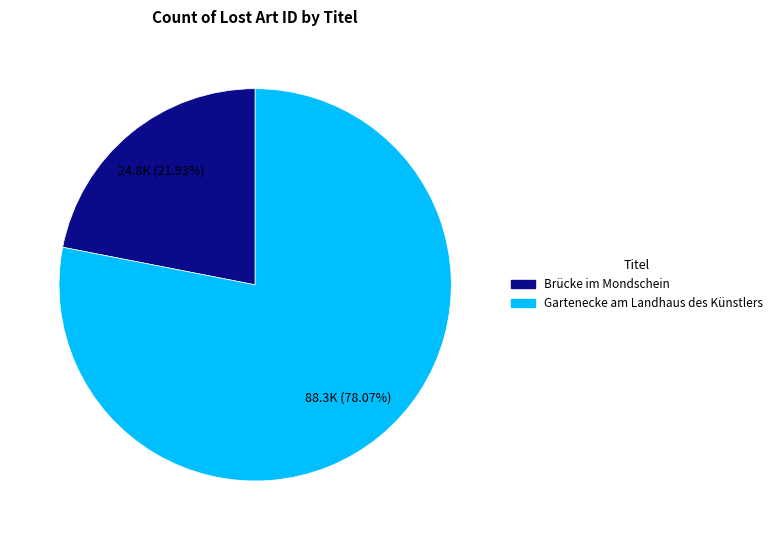

Does any single category account for the majority?

Yes